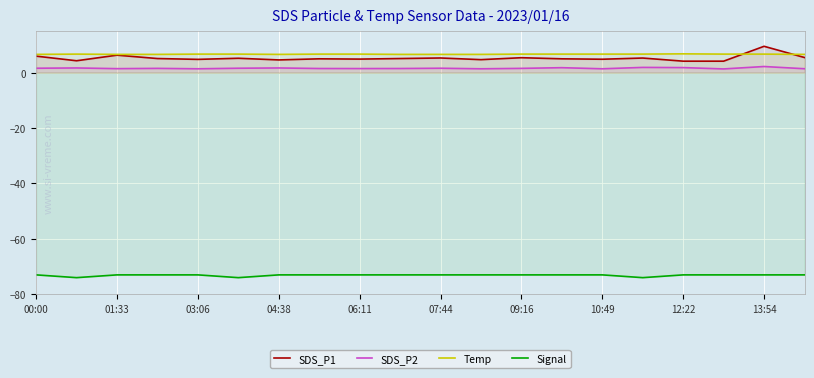

Which series has the largest range (max minus min)?

SDS_P1